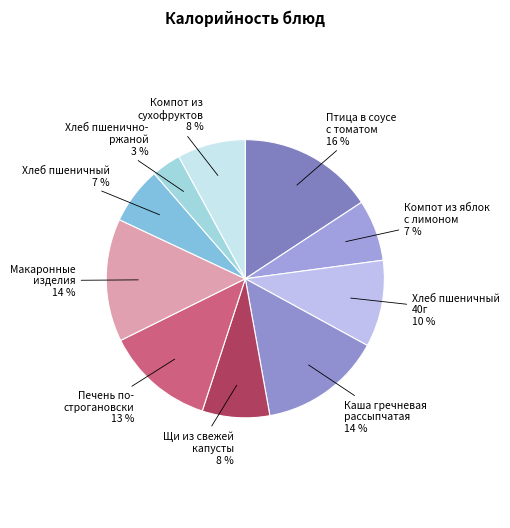

To the nearest percent, what is the combined percentage of Печень по- строгановски and Хлеб пшенично- ржаной?

16%